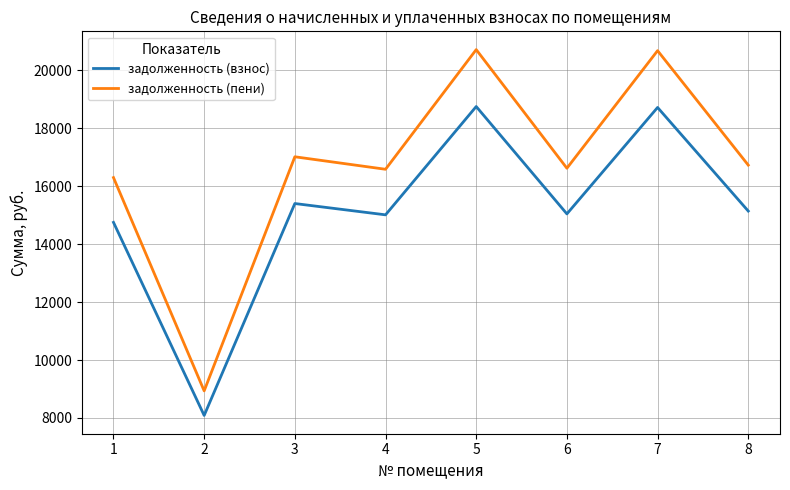

At which label does задолженность (взнос) first exceed 15137?

3